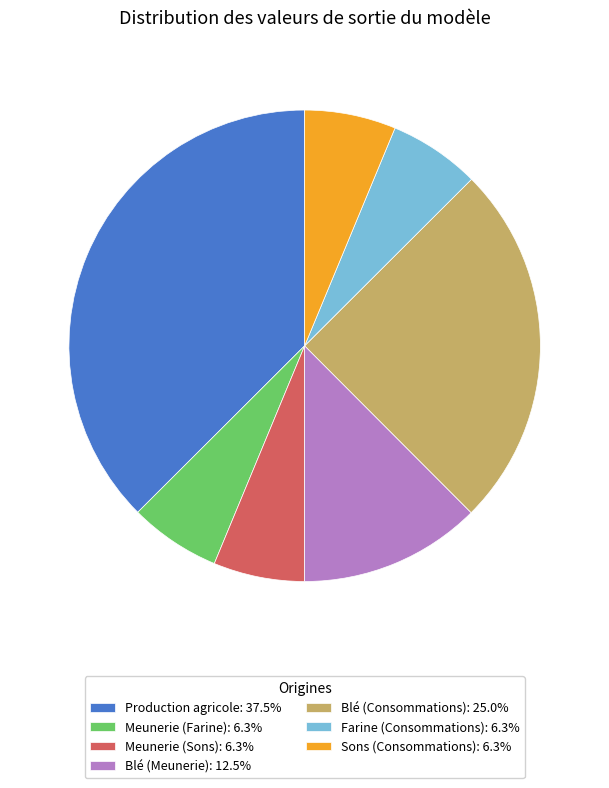

Combined, do Blé (Meunerie): 12.5% and Sons (Consommations): 6.3% account for over 50%?

No